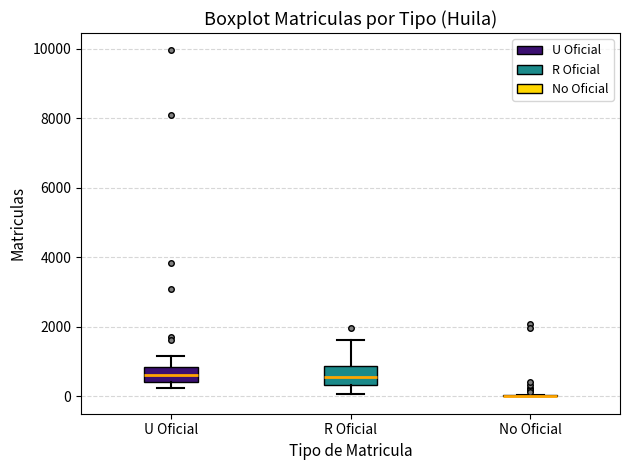

Reading left to right, read every box against the y-axis: the position of its median line, the range the box covers, and the ends of its whiskers. The values are not printed on the chart, so give them approximately, as read against the axis.

U Oficial: median 600, box 400 to 800, whiskers 200 to 1200
R Oficial: median 600, box 400 to 800, whiskers 0 to 1600
No Oficial: box collapsed to a line at 0, whiskers 0 to 0